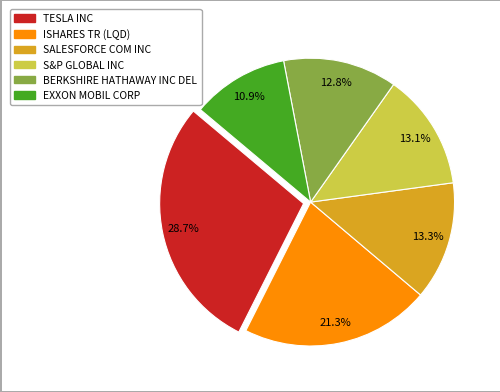

Is the sum of BERKSHIRE HATHAWAY INC DEL and SALESFORCE COM INC greater than half?

No